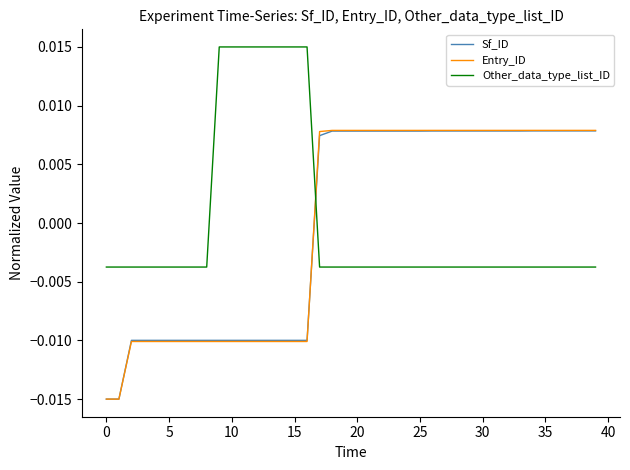

How many intersections are there between Sf_ID and Other_data_type_list_ID?

1